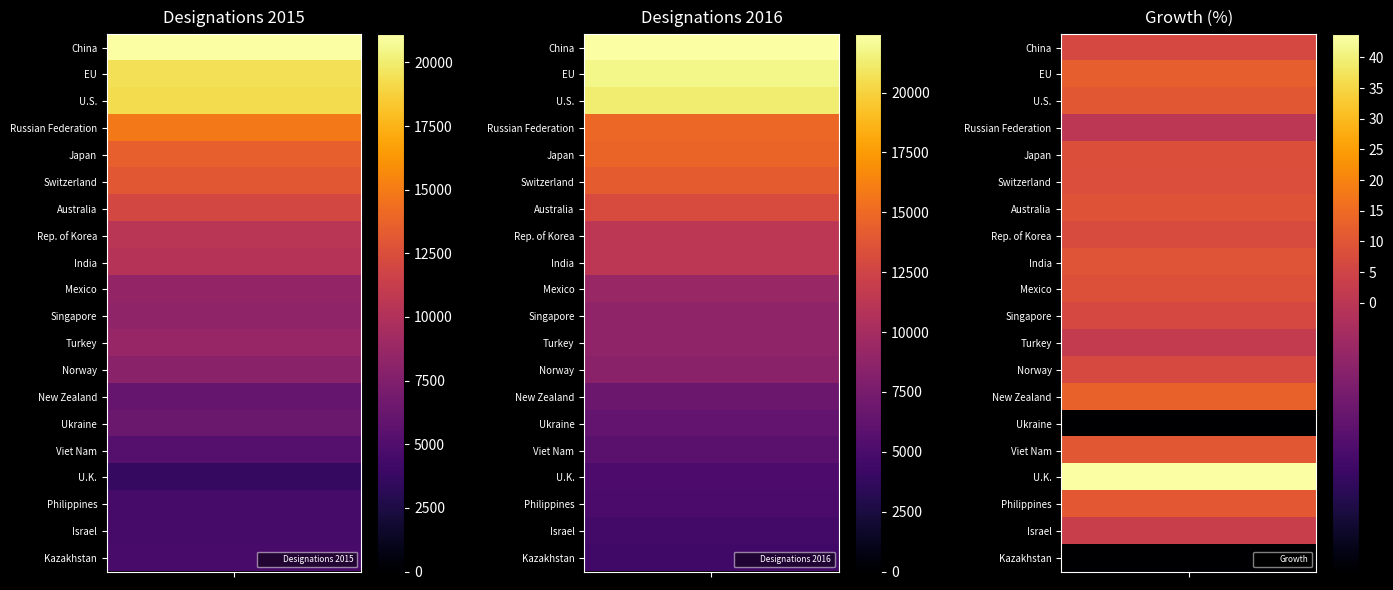

List the series in order of their peak value, lowest first.

Growth, Designations 2015, Designations 2016